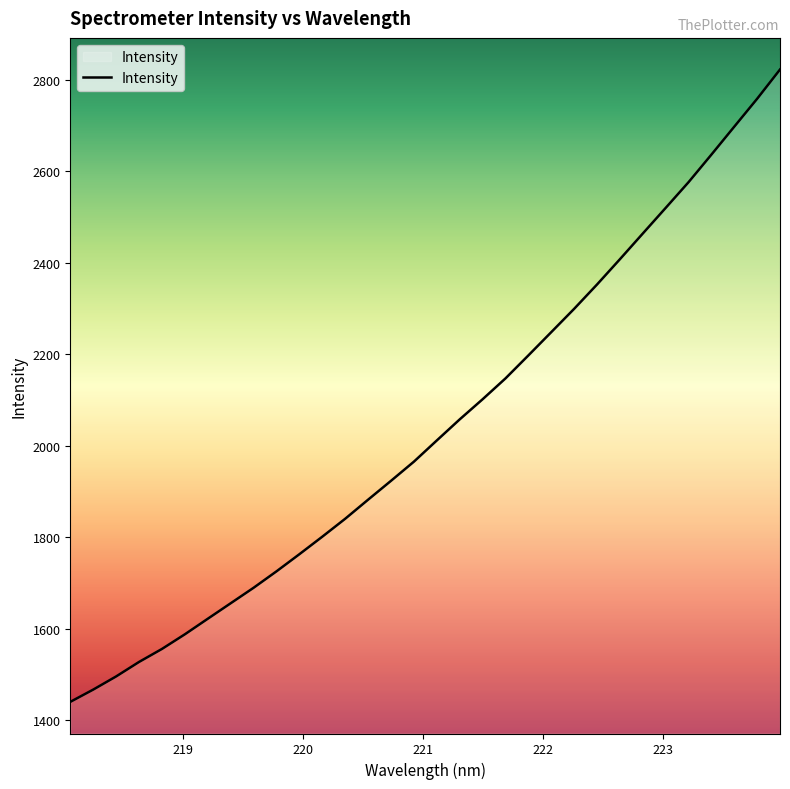

What is the minimum value shown in the chart?

1440.4